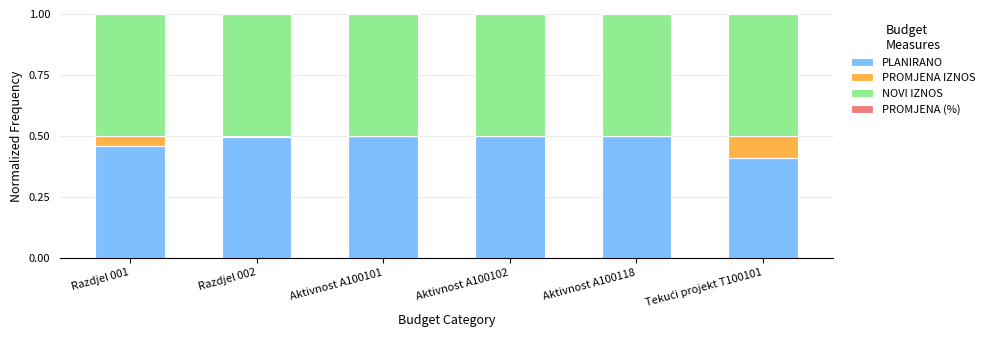

What is the total value across all series at Aktivnost A100102?

1.0